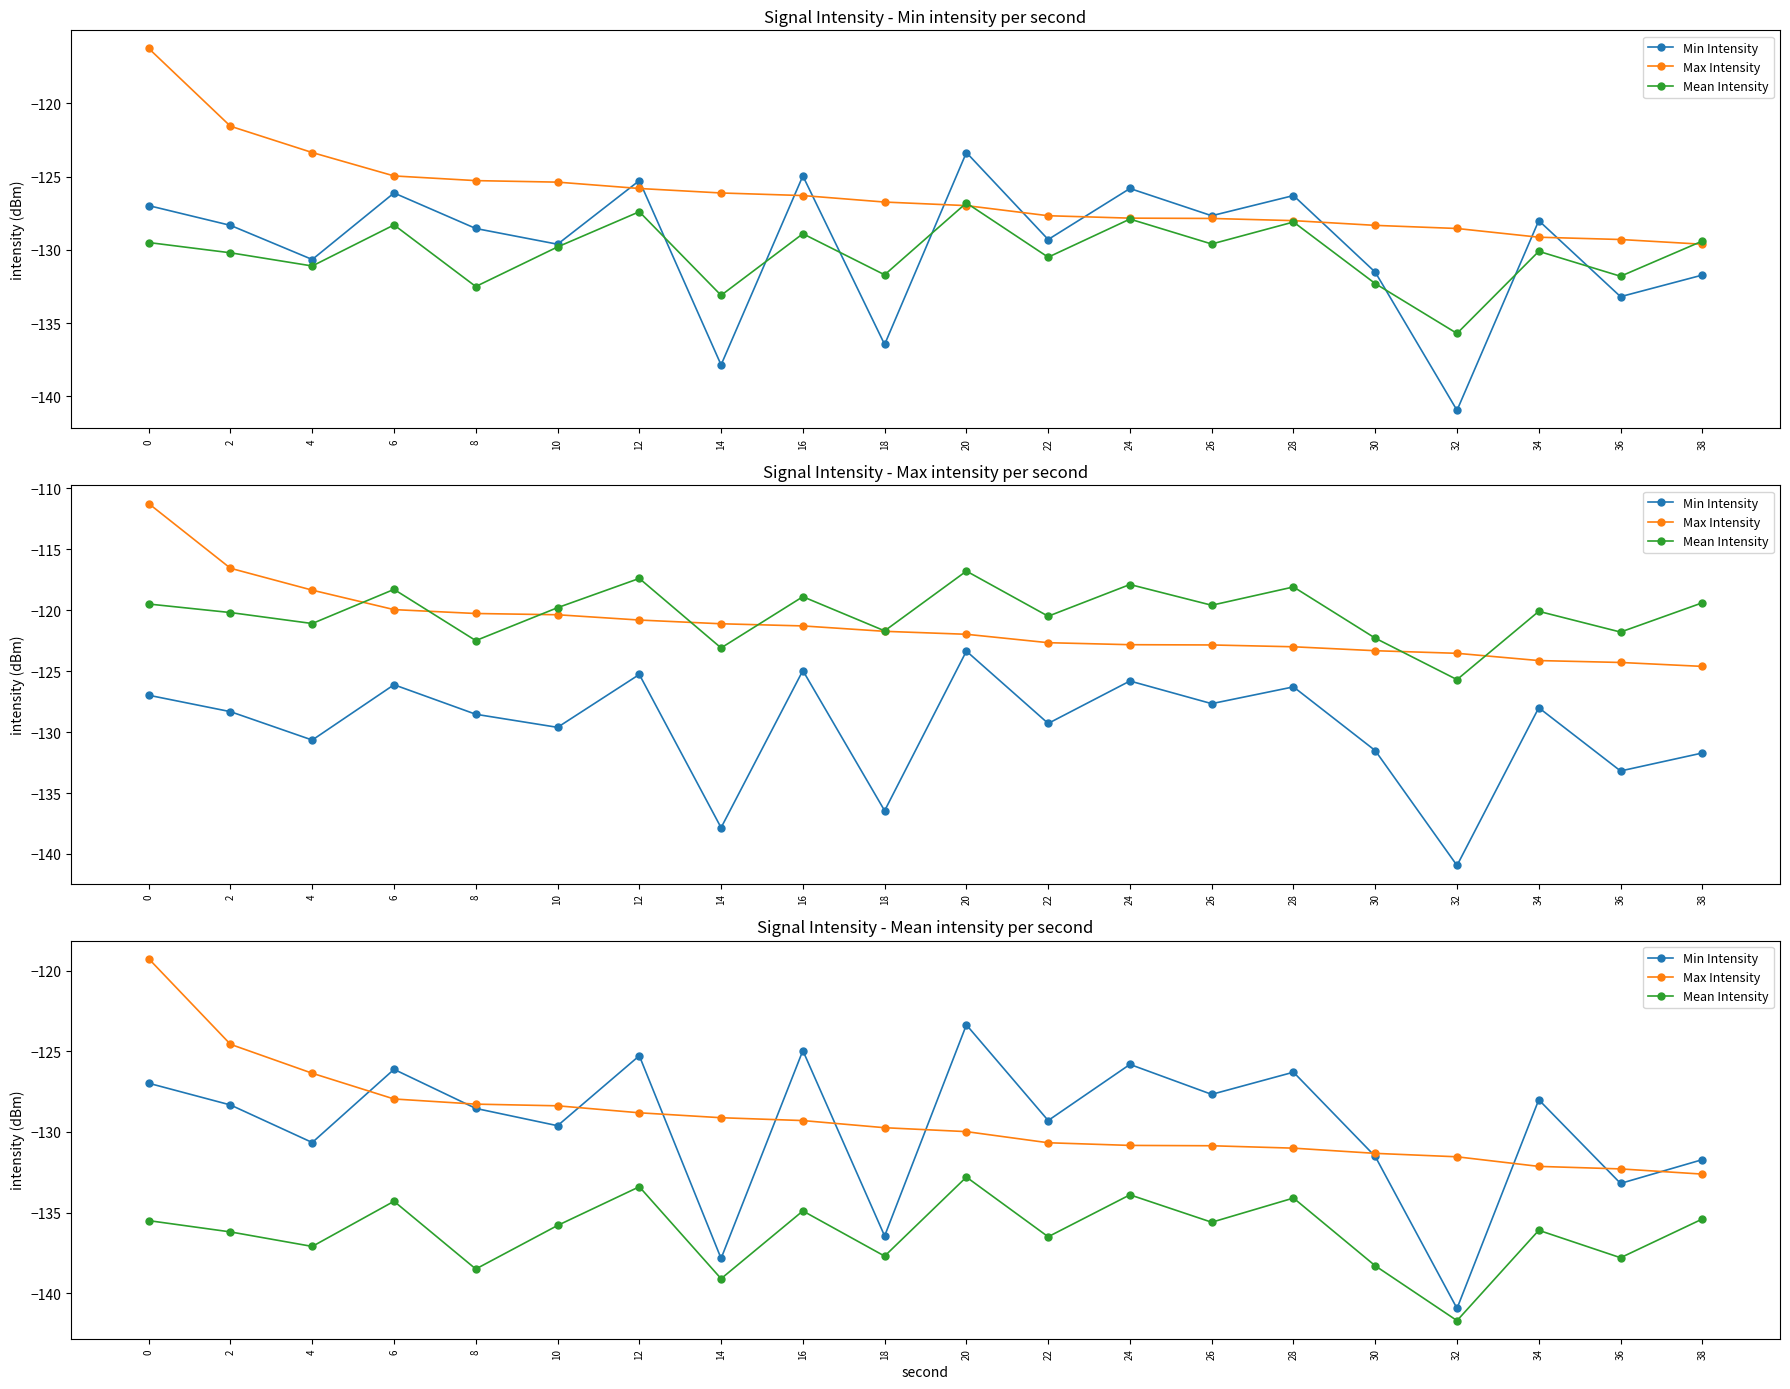

Reading right to left, transcribe all the data shown in this chart.

Min Intensity: -131.7	-133.2	-128.0	-140.9	-131.5	-126.3	-127.7	-125.8	-129.3	-123.4	-136.5	-125.0	-137.8	-125.3	-129.6	-128.5	-126.1	-130.7	-128.3	-127.0
Max Intensity: -132.6	-132.3	-132.1	-131.5	-131.3	-131.0	-130.9	-130.8	-130.7	-130.0	-129.7	-129.3	-129.1	-128.8	-128.4	-128.3	-128.0	-126.4	-124.6	-119.3
Mean Intensity: -135.4	-137.8	-136.1	-141.7	-138.3	-134.1	-135.6	-133.9	-136.5	-132.8	-137.7	-134.9	-139.1	-133.4	-135.8	-138.5	-134.3	-137.1	-136.2	-135.5